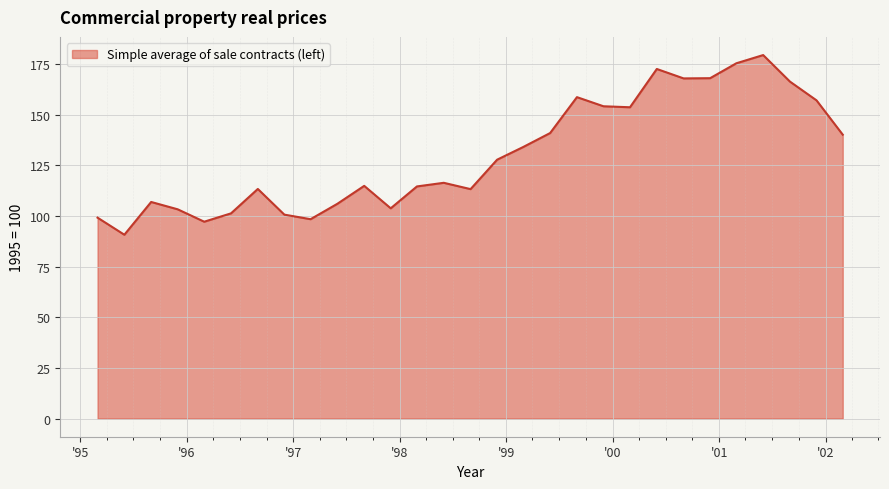

What is the minimum value shown in the chart?

90.7